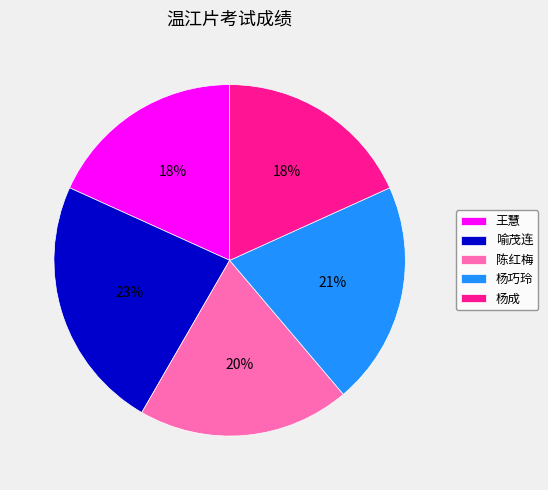

Which slice is the largest?

喻茂连